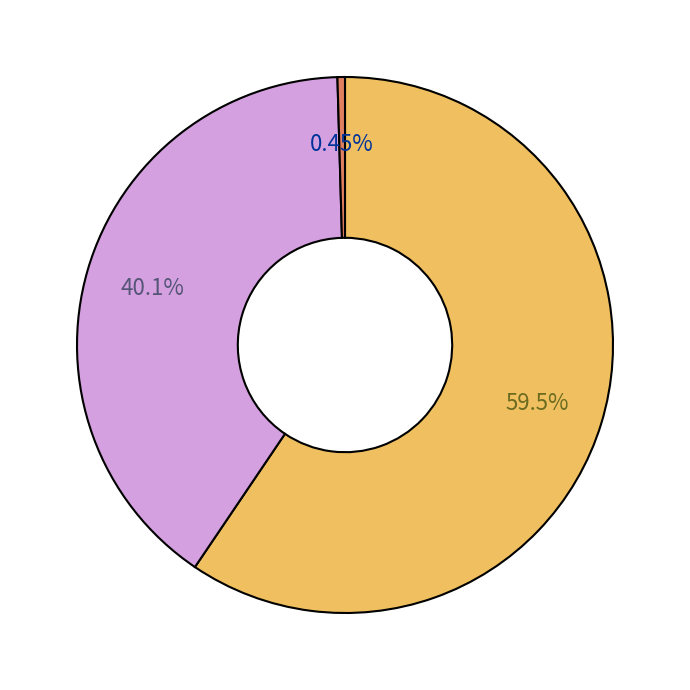

Is there a majority slice in this chart?

Yes